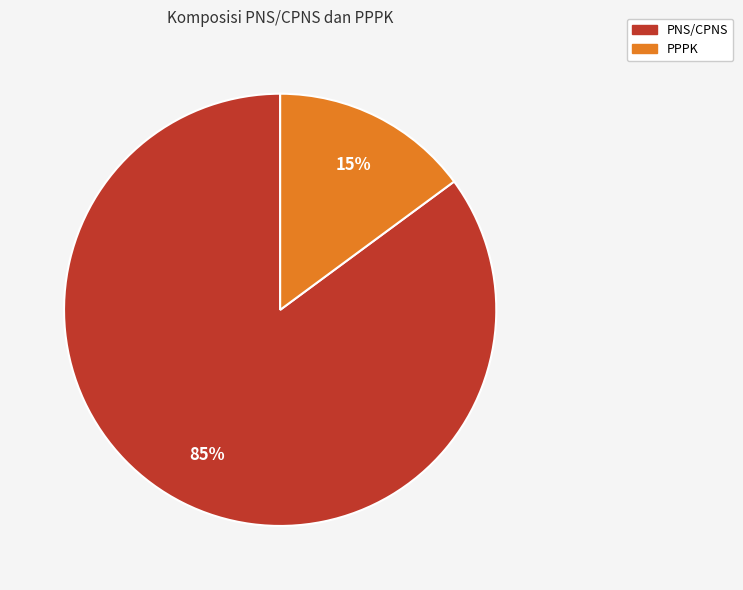

Is it true that PNS/CPNS is 85% of the pie?

True